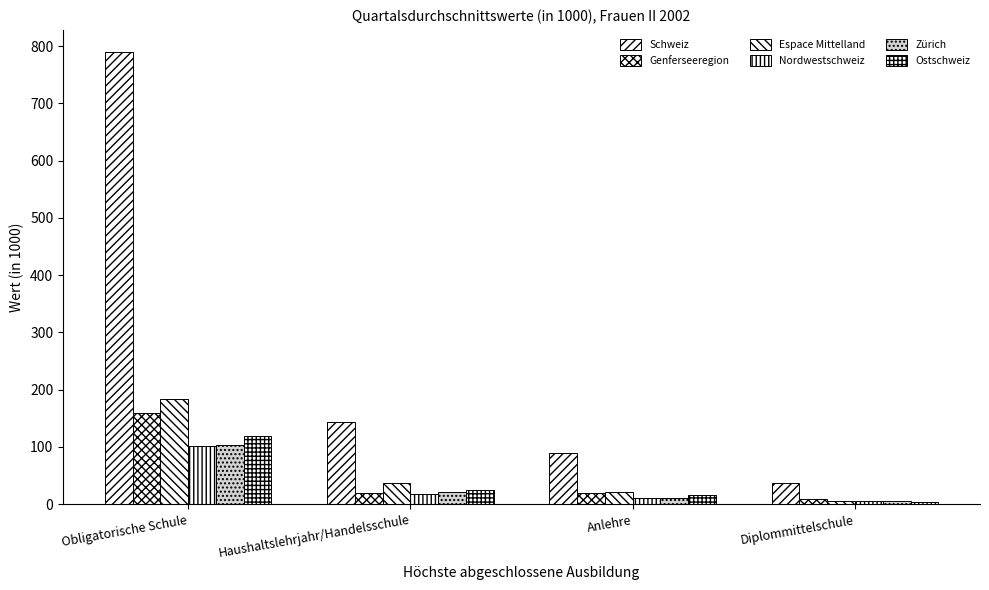

Count the number of data series in this chart.

6